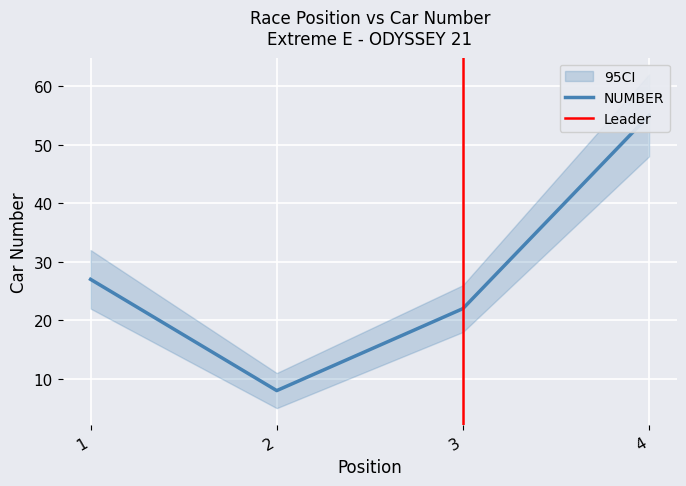

What is the ratio of the value at 1 to the value at 4?

0.5